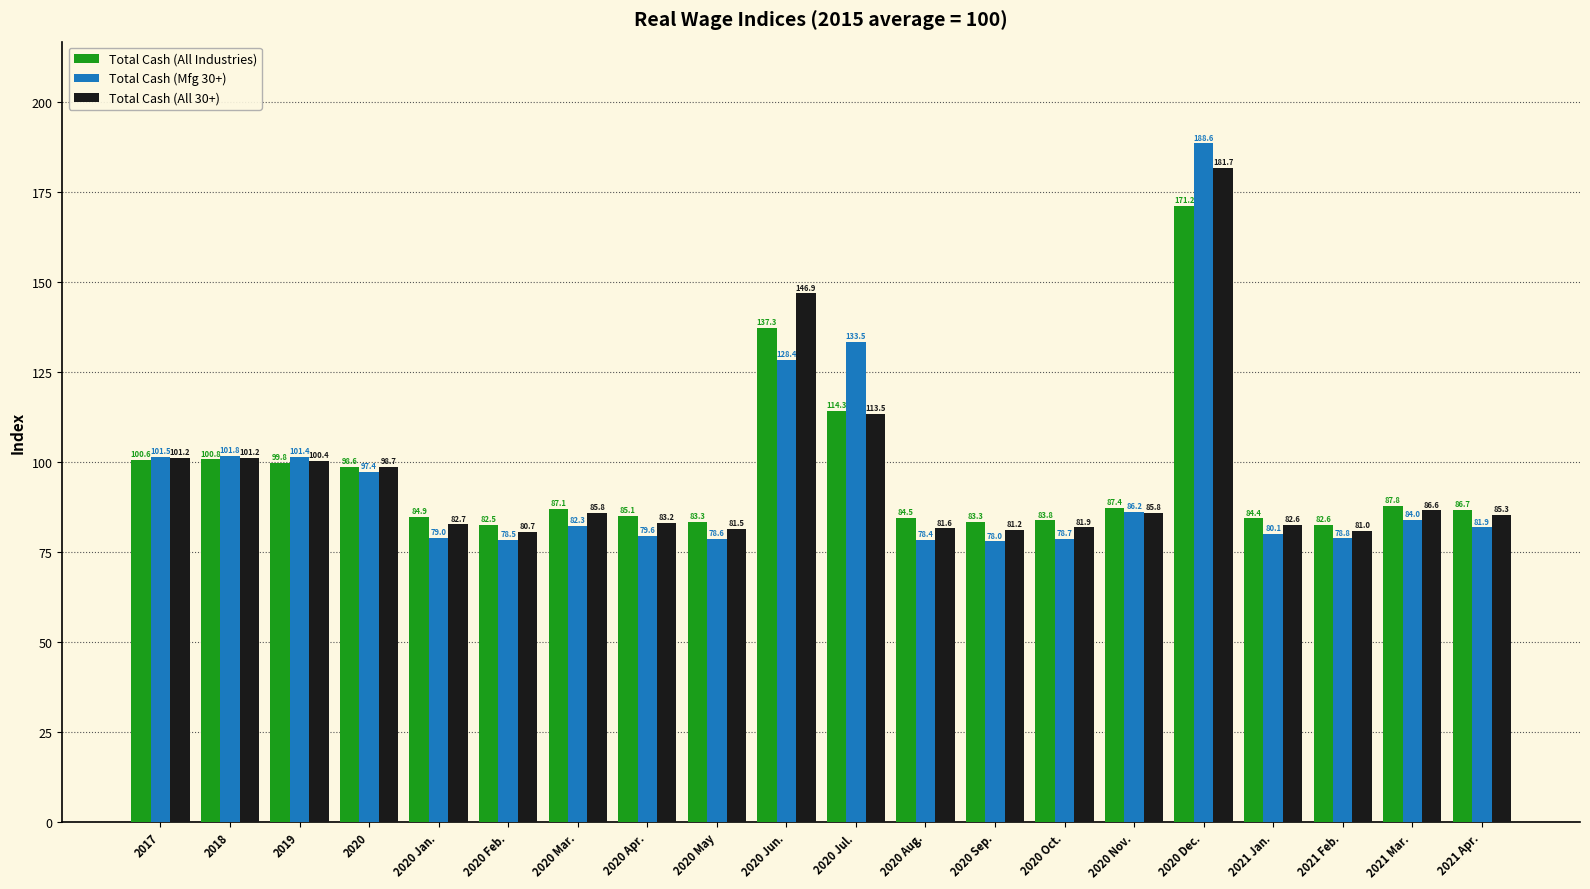

Reading right to left, extract all data points from this chart.

Total Cash (All Industries): 86.7	87.8	82.6	84.4	171.2	87.4	83.8	83.3	84.5	114.3	137.3	83.3	85.1	87.1	82.5	84.9	98.6	99.8	100.8	100.6
Total Cash (Mfg 30+): 81.9	84.0	78.8	80.1	188.6	86.2	78.7	78.0	78.4	133.5	128.4	78.6	79.6	82.3	78.5	79.0	97.4	101.4	101.8	101.5
Total Cash (All 30+): 85.3	86.6	81.0	82.6	181.7	85.8	81.9	81.2	81.6	113.5	146.9	81.5	83.2	85.8	80.7	82.7	98.7	100.4	101.2	101.2